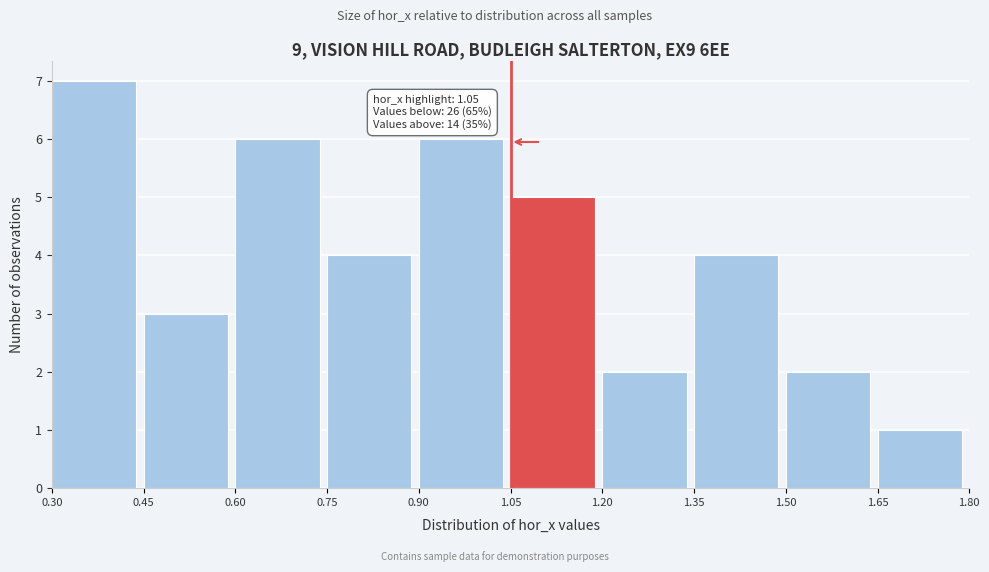

Which range on the x-axis has the tallest bar?

0.30 to 0.45